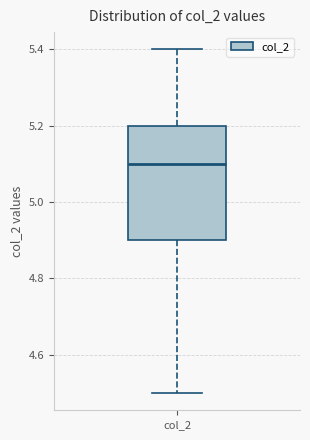

Transcribe this box plot: give where the median line is, the range the box spans, and where the two whiskers end, as read against the y-axis. The values are not printed on the chart, so give them approximately, as read against the axis.

median 5.1, box 4.9 to 5.2, whiskers 4.5 to 5.4